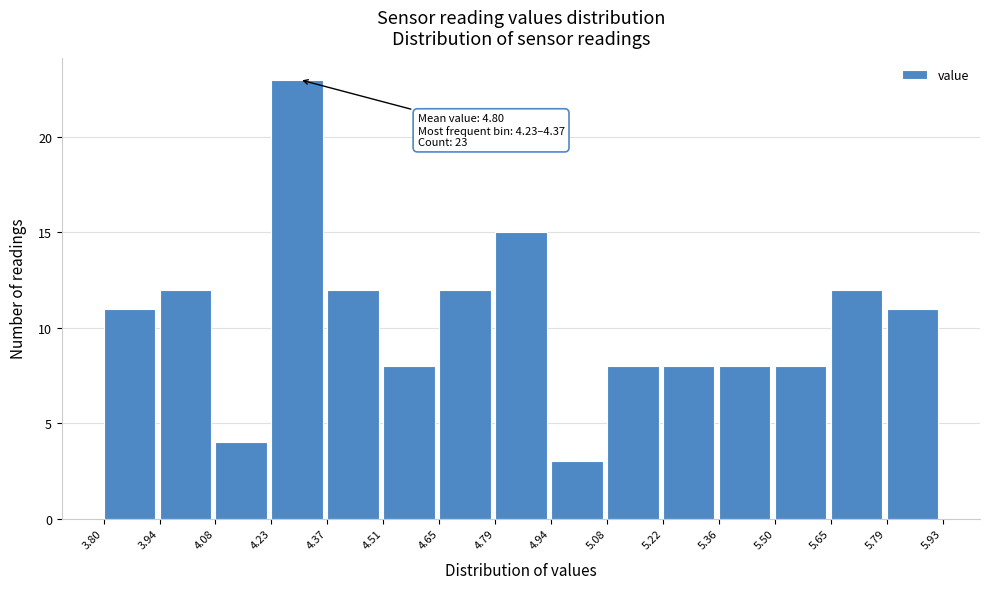

Over which range of the x-axis is the bar tallest?

4.23 to 4.37